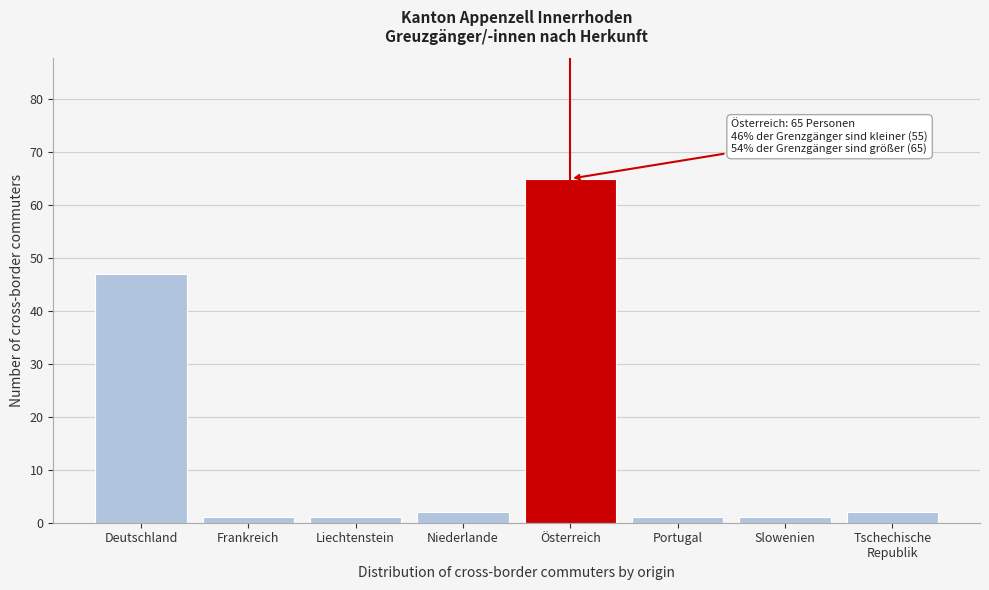

Reading right to left, transcribe all the data shown in this chart.

2	1	1	65	2	1	1	47